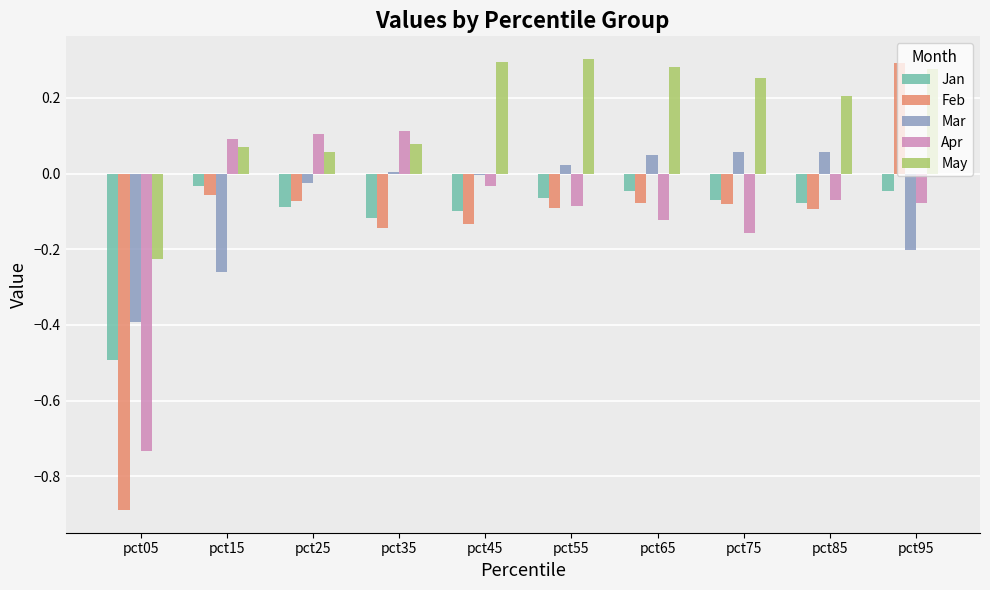

Where does the May series first go above 0?

pct15